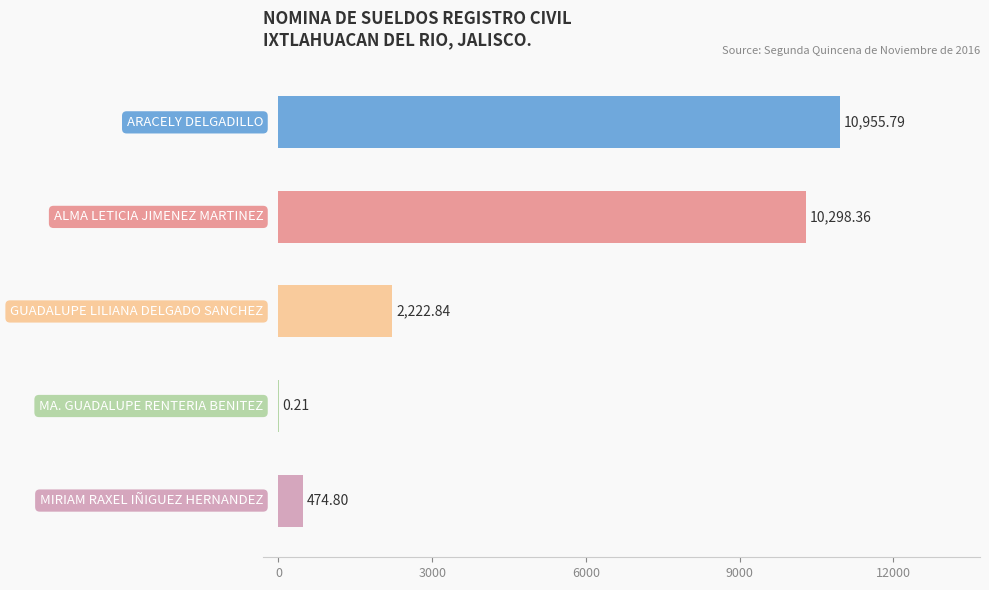

What is the sum of all values?

23952.0